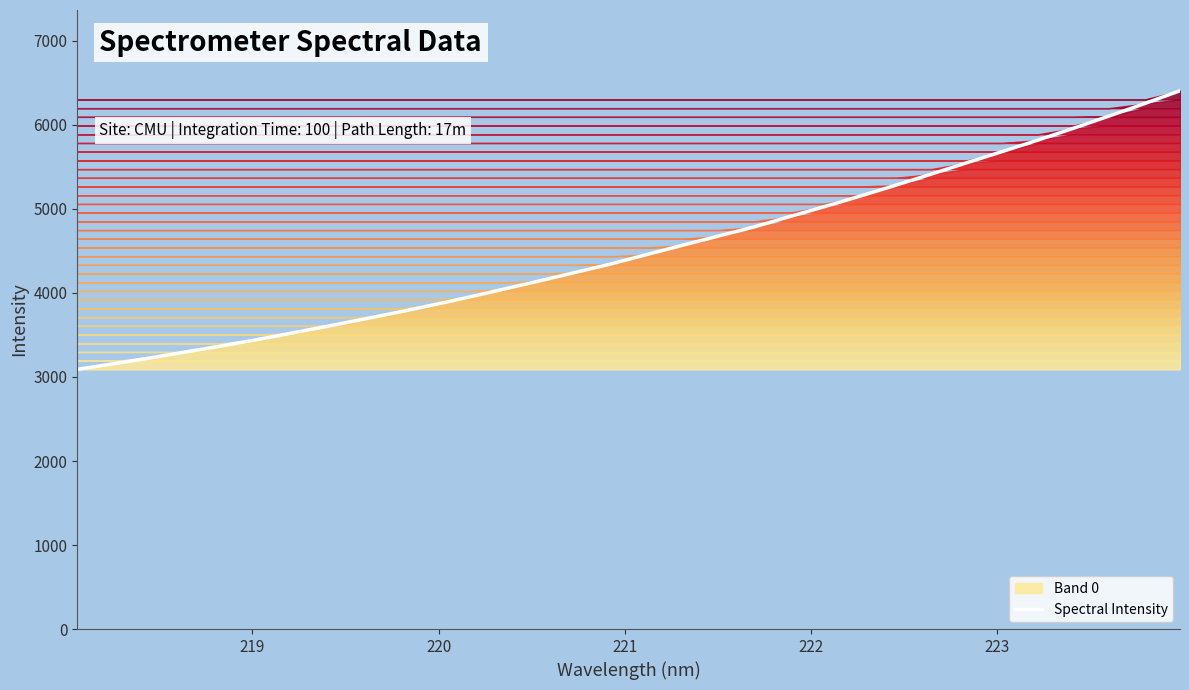

What is the smallest value displayed?

3090.6